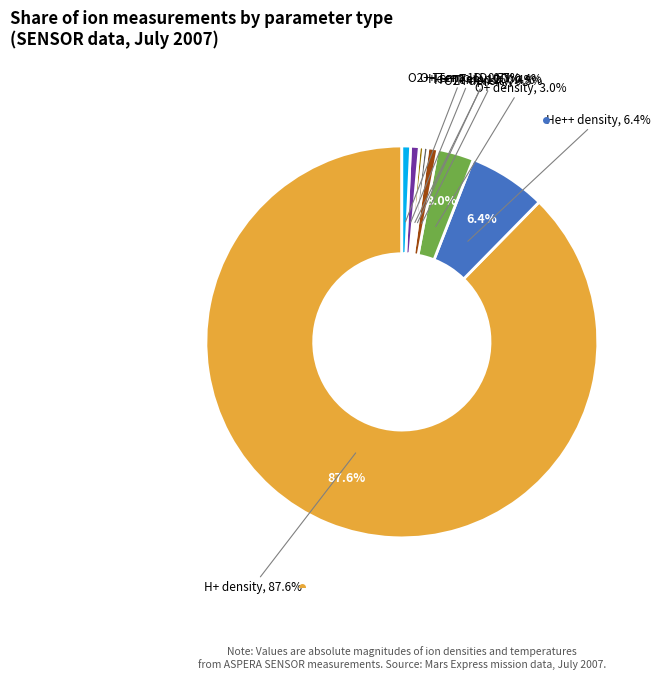

Combined, what portion of the pie is H+ density and He++ Temp 1D?

88.3%